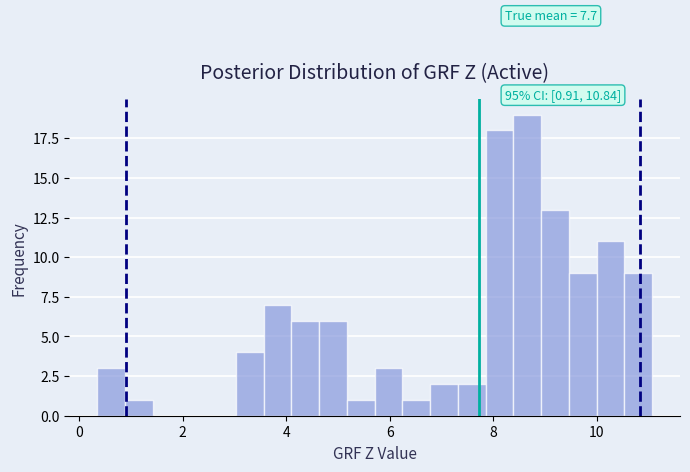

Around what value on the x-axis is the tallest bar? Give the approximate position of its centre, as read against the axis.

8.6